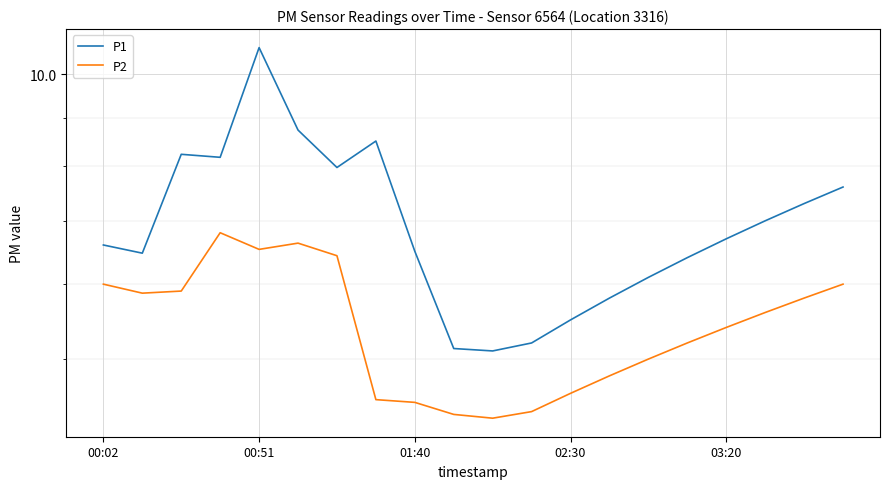

What is the average value of the P2 series?

5.4